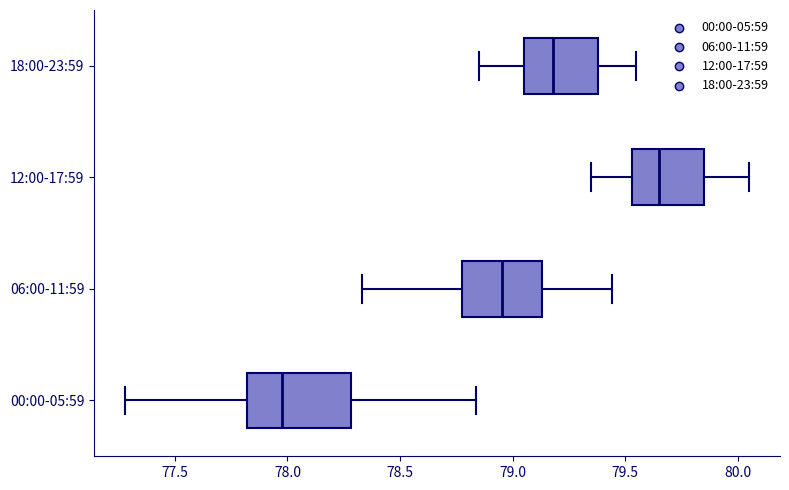

Which box has the furthest to the right median line?

12:00-17:59